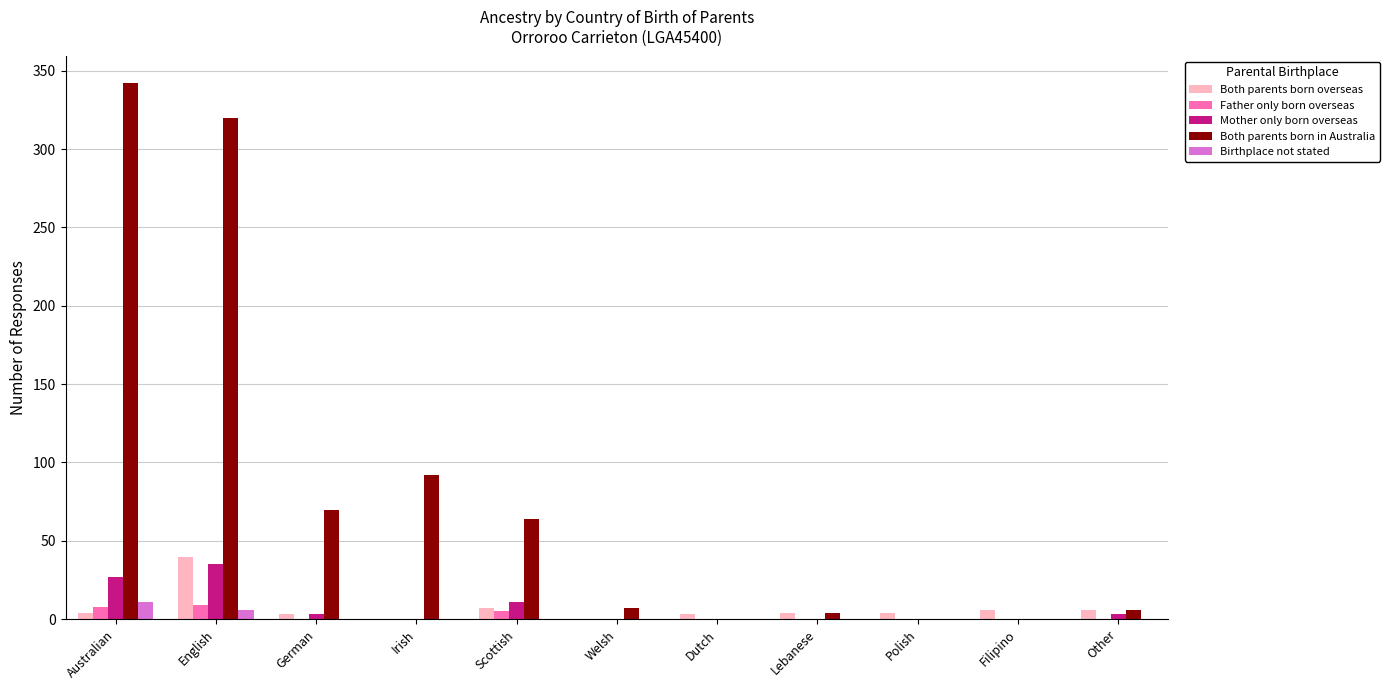

Which series has the largest total across all categories?

Both parents born in Australia